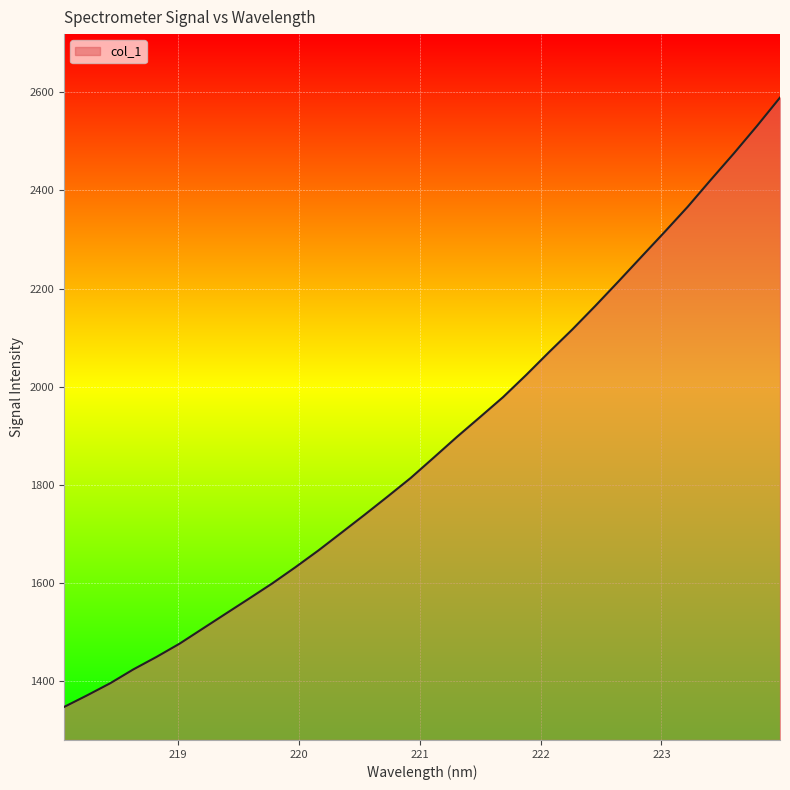

What is the maximum value shown in the chart?

2589.5